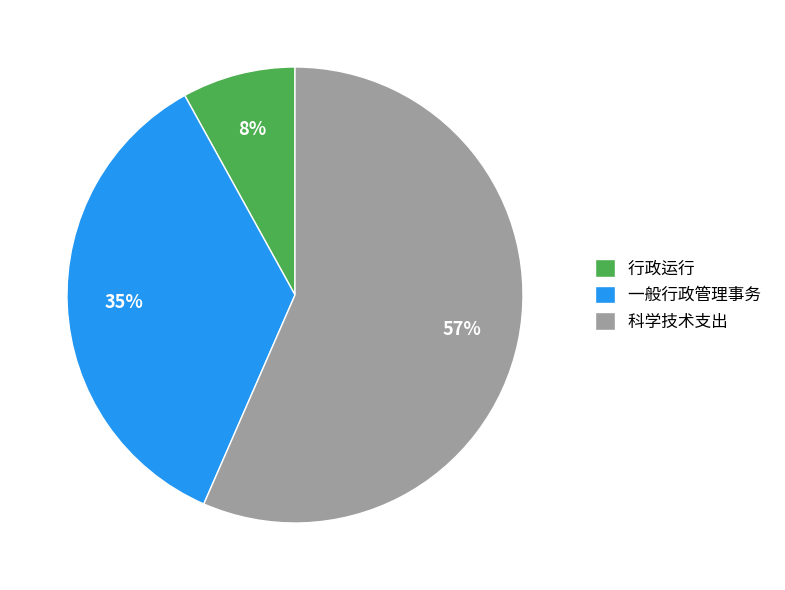

What percentage is the 一般行政管理事务 slice, to the nearest percent?

35%